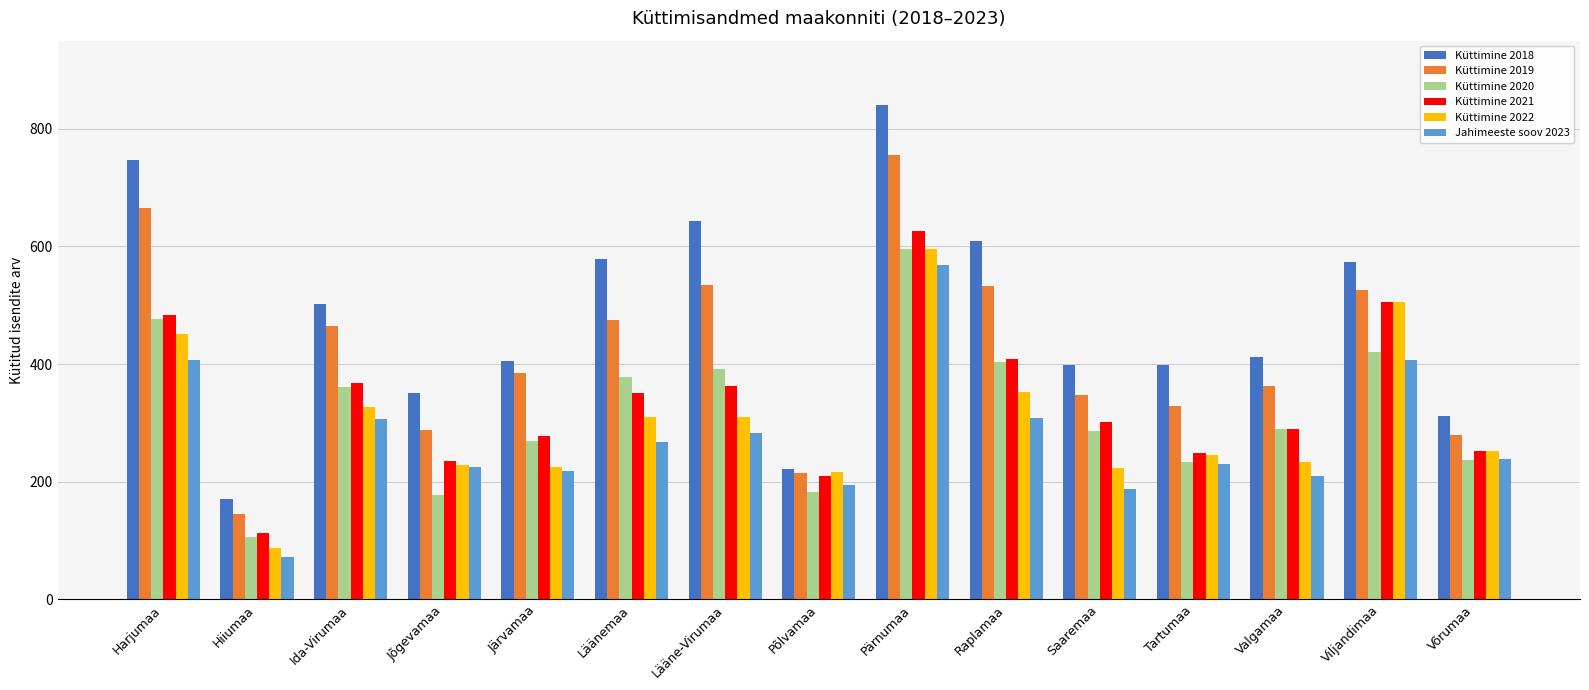

True or false: Küttimine 2022 has a value of 729 at Viljandimaa.

False